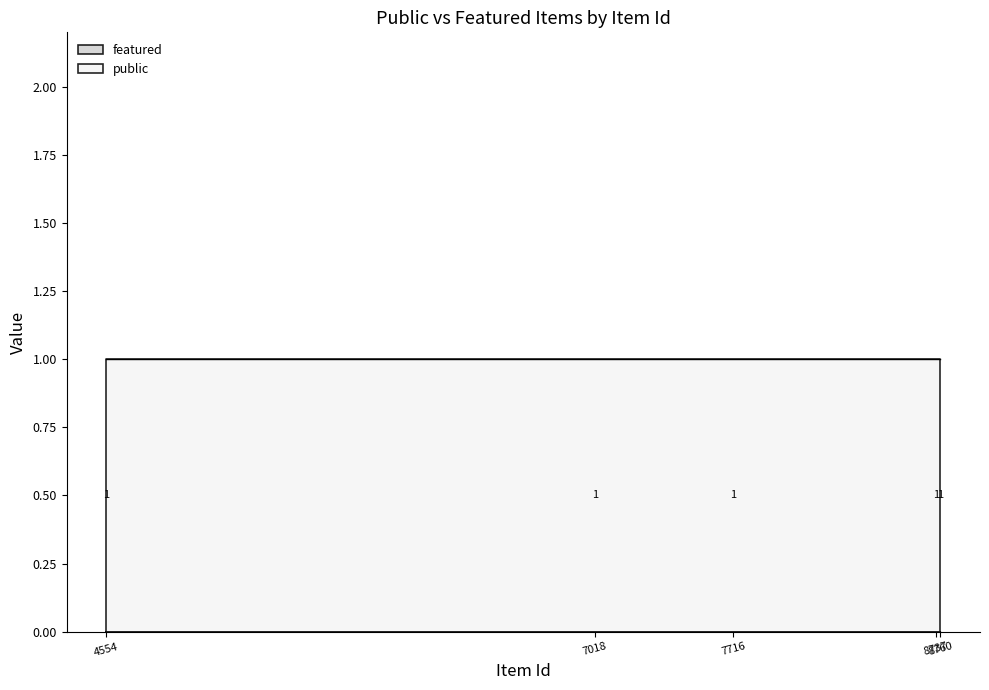

What is the greatest value displayed?

1